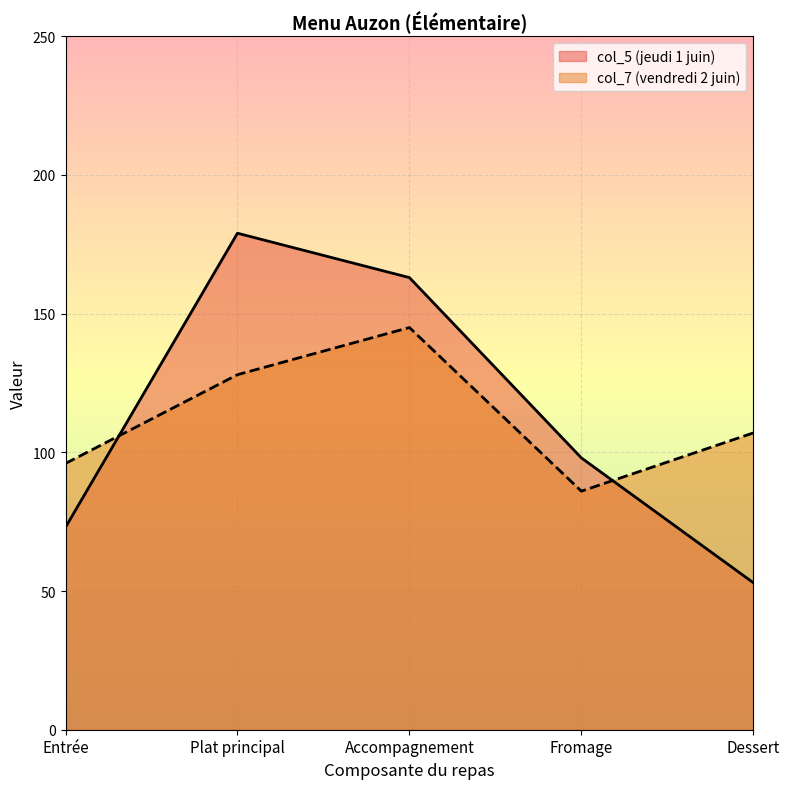

How many lines are shown in the chart?

2